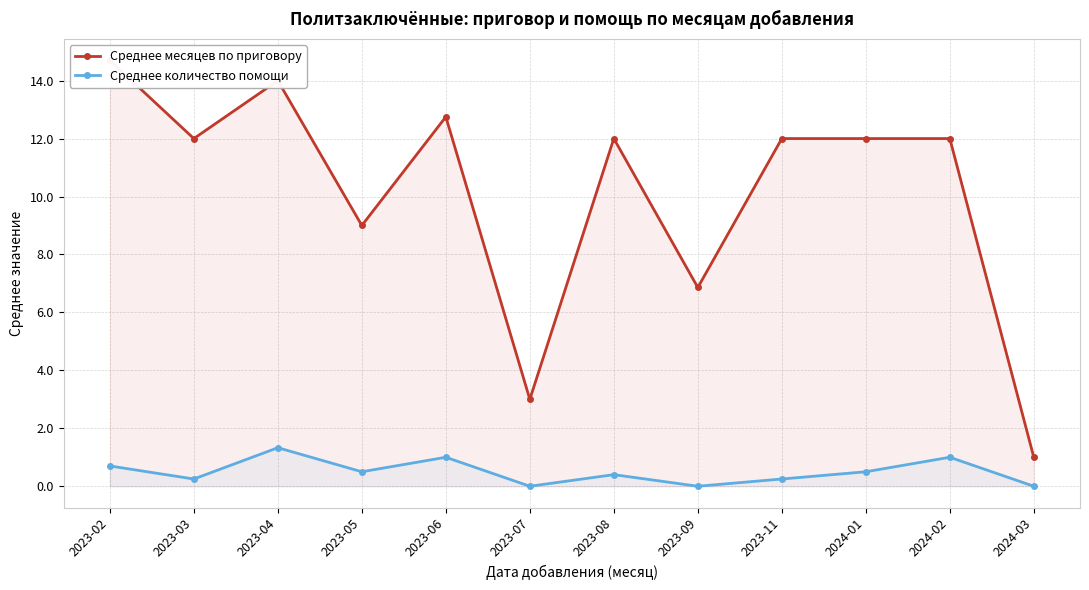

Which has a higher value, 2024-01 or 2024-03?

2024-01